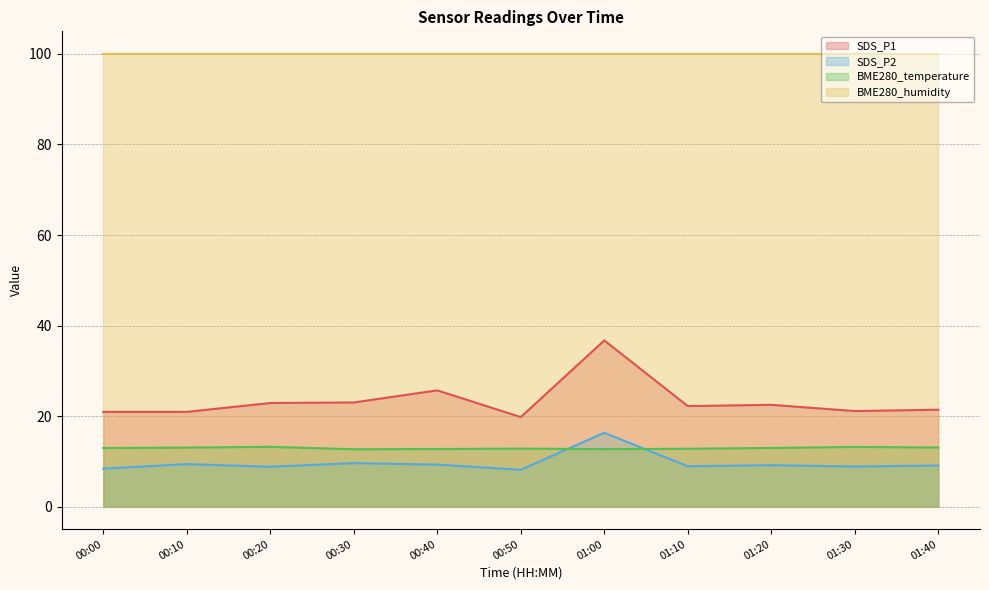

Is the value of SDS_P1 at 01:30 greater than the value of SDS_P2 at 01:10?

Yes